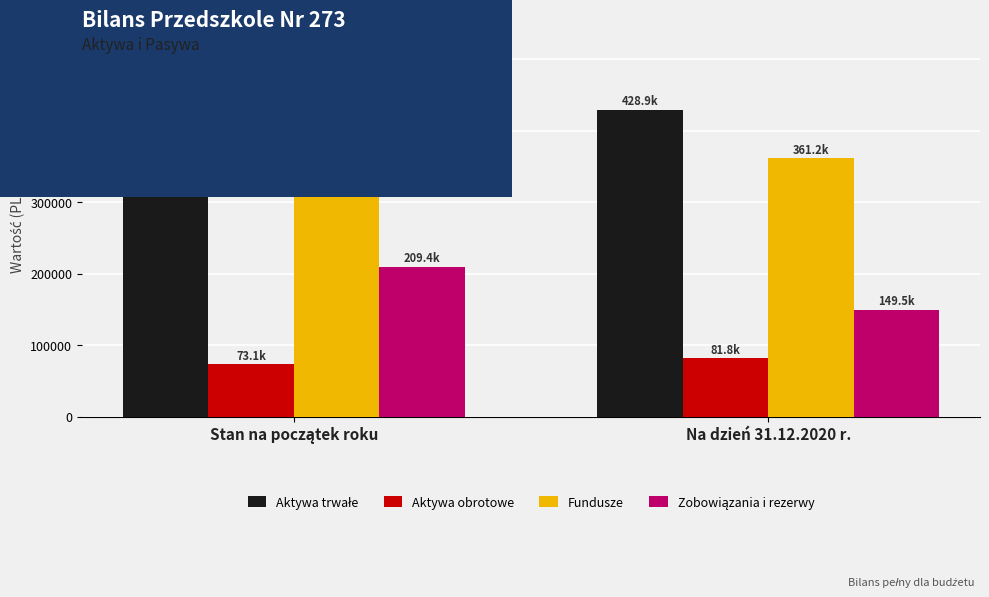

At which label does Fundusze reach its peak?

Na dzień 31.12.2020 r.